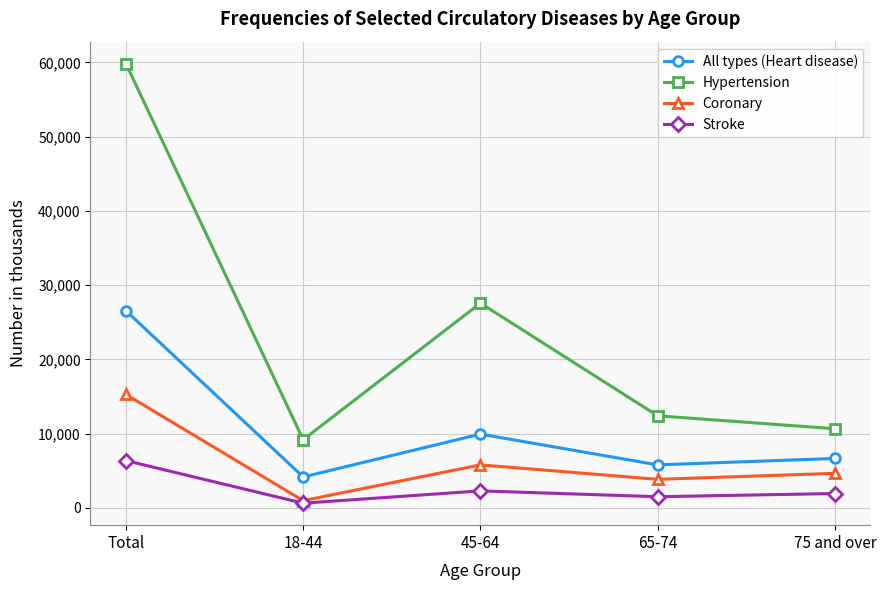

In All types (Heart disease), how many points are higher than both neighbors (excluding endpoints)?

1